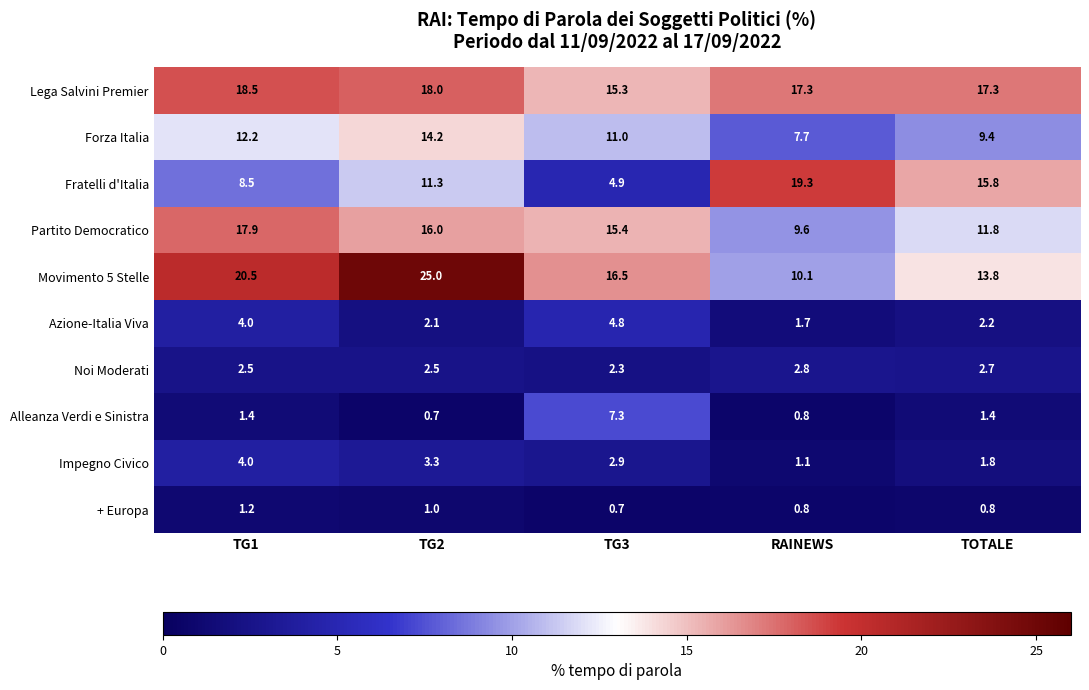

What is the difference between the highest and lowest values at RAINEWS?

18.5